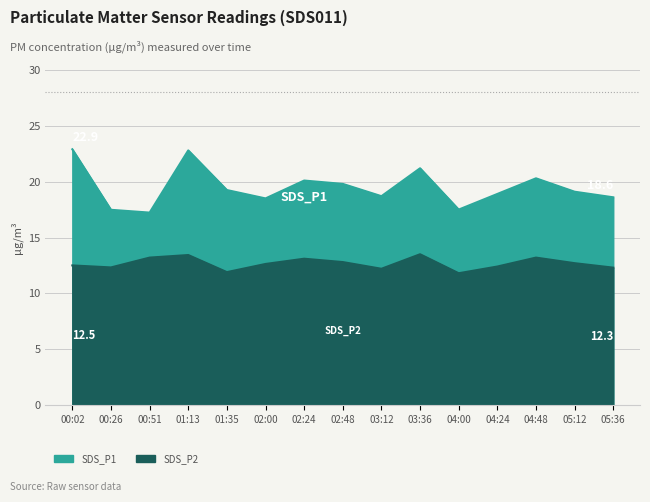

The value of SDS_P1 at 00:02 is 13.8. True or false?

False